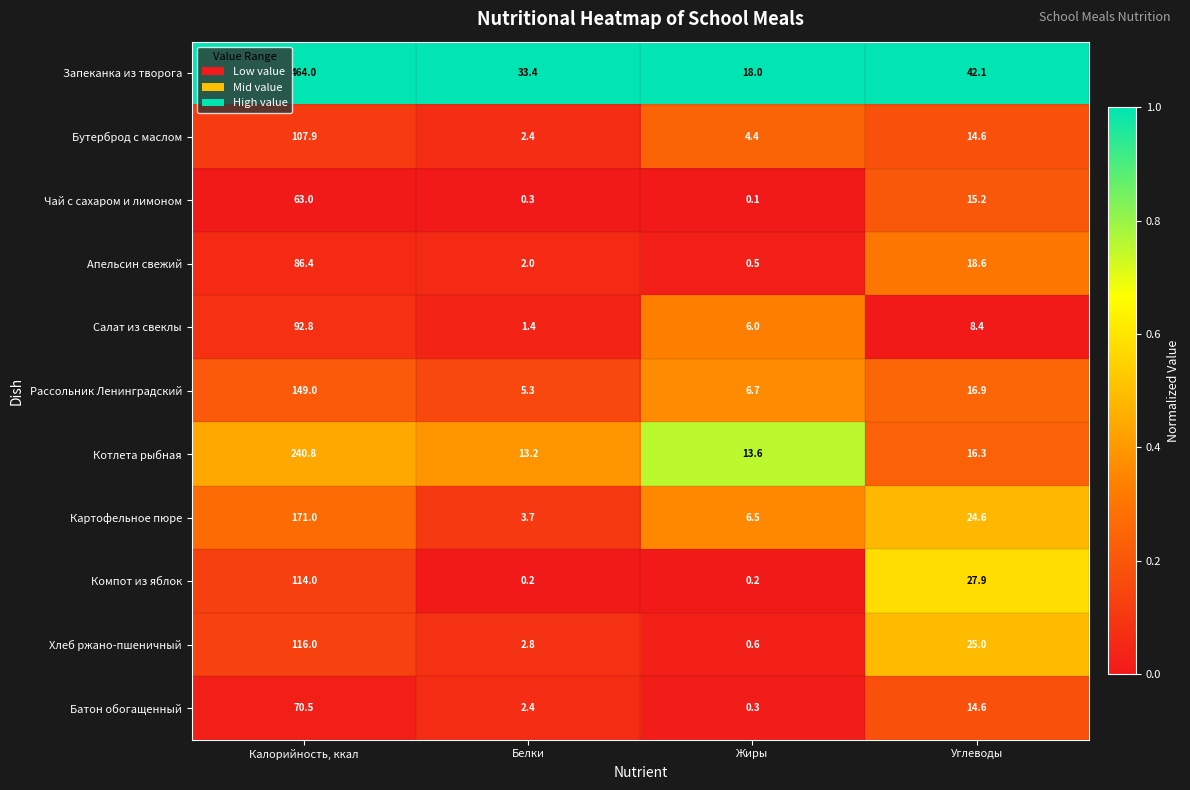

What is the difference between the maximum and minimum values in the Хлеб ржано-пшеничный series?

115.4